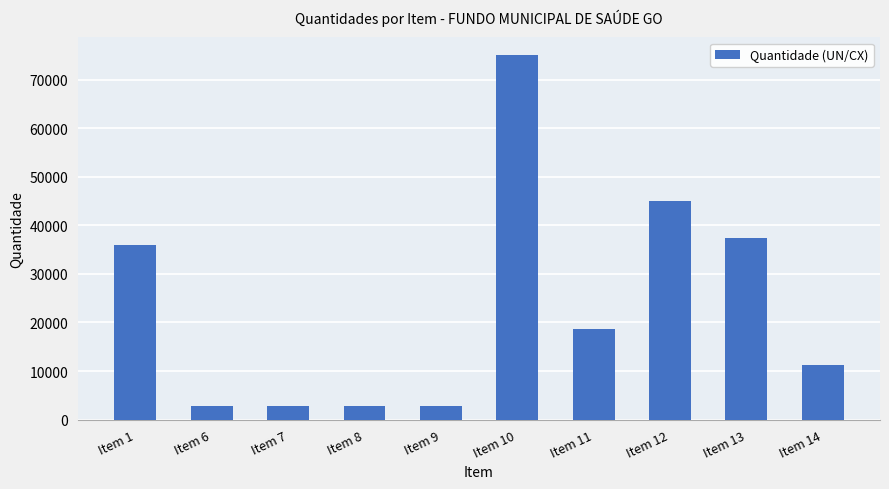

What is the change in value from Item 7 to Item 12?

+42187.5